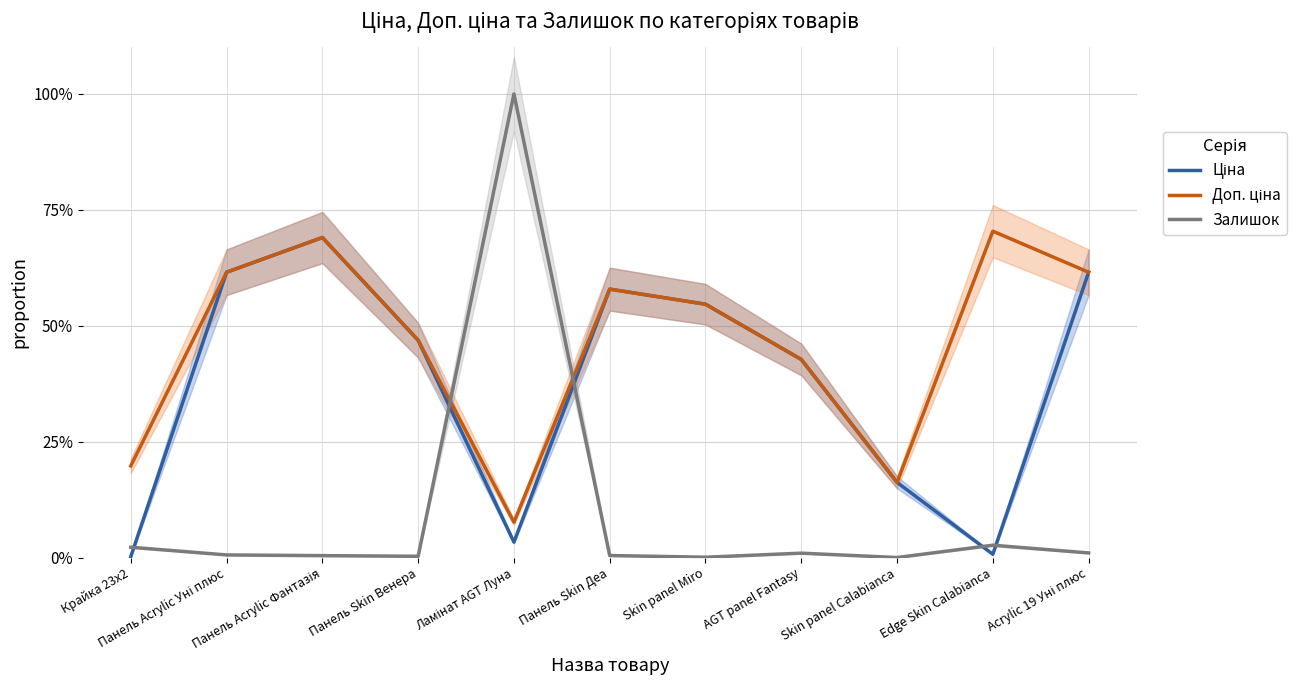

In Ціна, how many points are lower than both neighbors (excluding endpoints)?

2